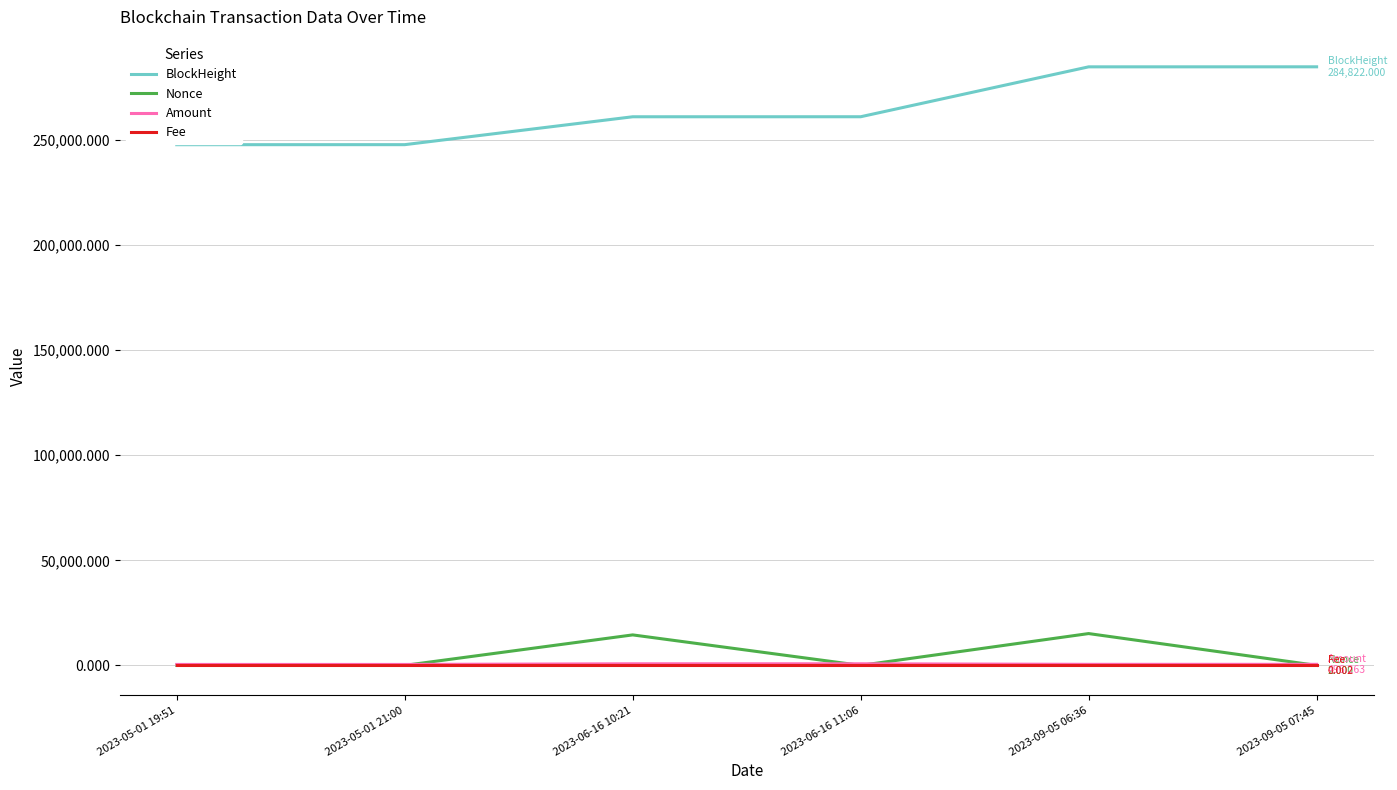

Which series has the largest total across all categories?

BlockHeight